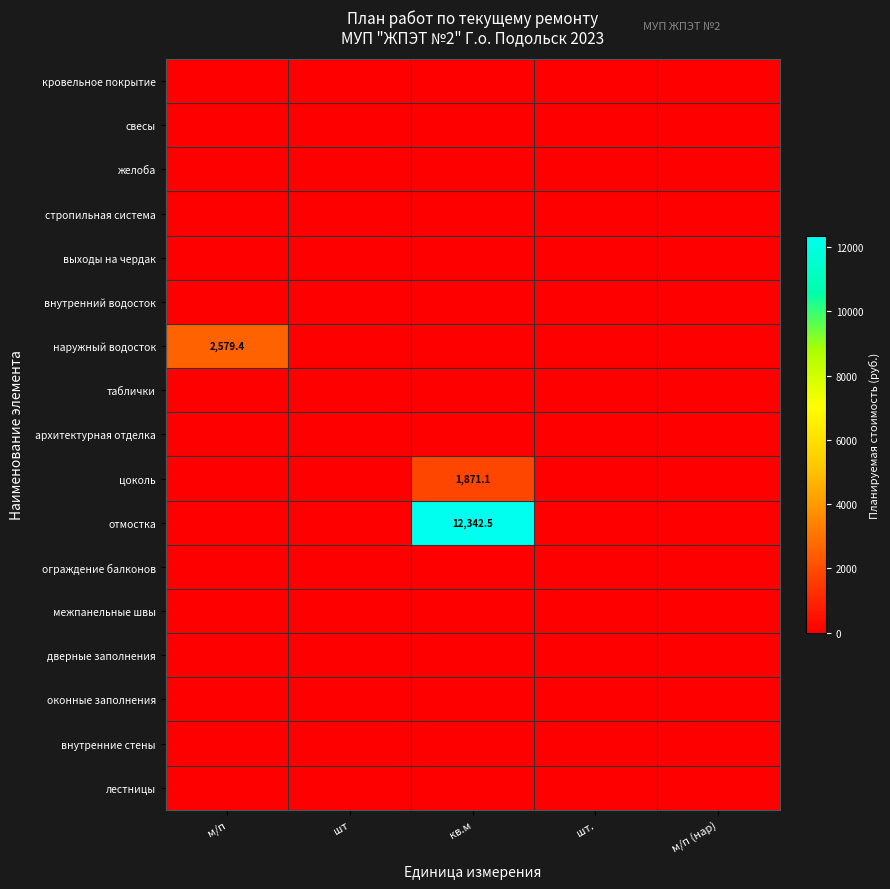

The внутренний водосток series shows 0.0 at м/п. True or false?

True